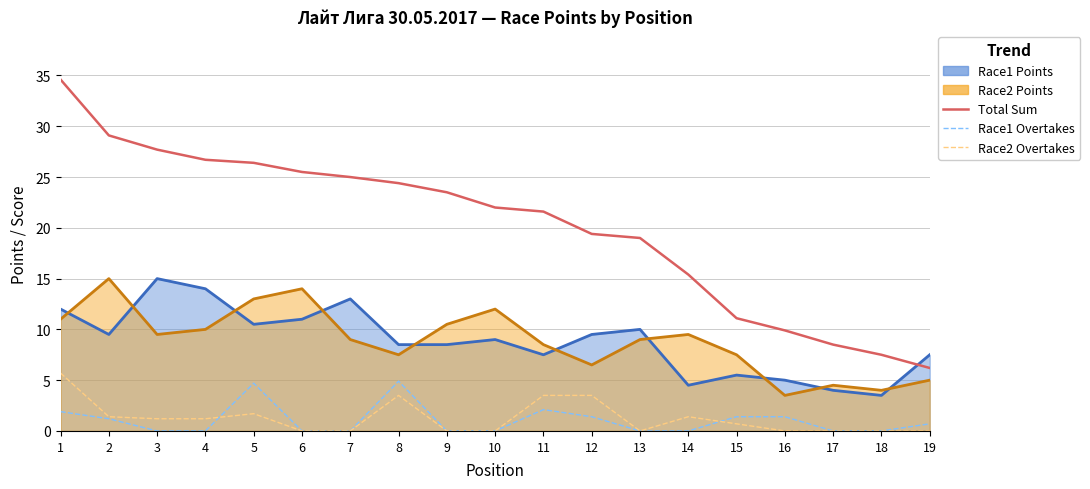

Reading right to left, transcribe all the data shown in this chart.

Total Sum: 19=6.2	18=7.5	17=8.5	16=9.9	15=11.1	14=15.4	13=19.0	12=19.4	11=21.6	10=22.0	9=23.5	8=24.4	7=25.0	6=25.5	5=26.4	4=26.7	3=27.7	2=29.1	1=34.6
Race1 Overtakes: 19=0.7	18=0.0	17=0.0	16=1.4	15=1.4	14=0.0	13=0.0	12=1.4	11=2.1	10=0.0	9=0.0	8=4.9	7=0.0	6=0.0	5=4.7	4=0.0	3=0.0	2=1.2	1=1.9
Race2 Overtakes: 19=0.0	18=0.0	17=0.0	16=0.0	15=0.7	14=1.4	13=0.0	12=3.5	11=3.5	10=0.0	9=0.0	8=3.5	7=0.0	6=0.0	5=1.7	4=1.2	3=1.2	2=1.4	1=5.7